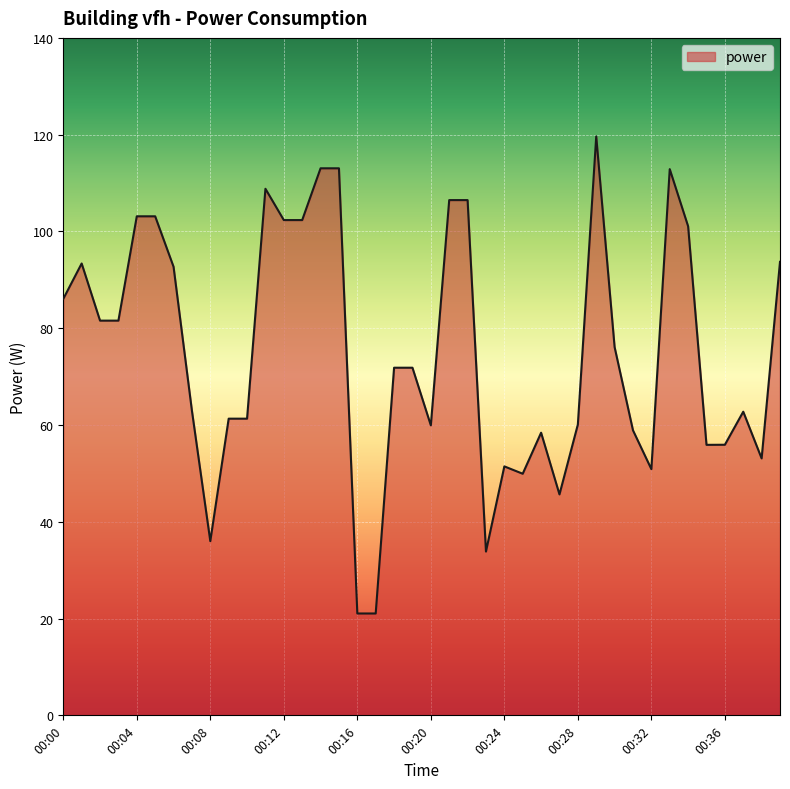

What is the difference between the maximum and minimum values?

98.6